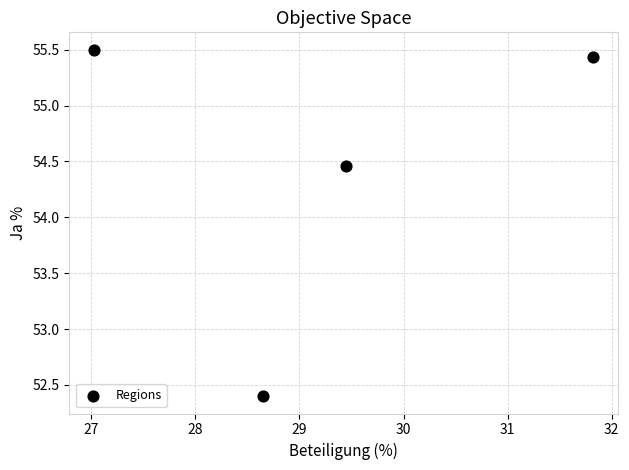

What Y value in the scatter plot is closest to 53?

52.4